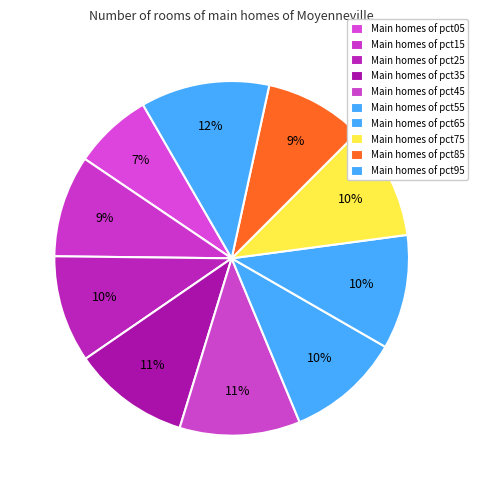

How many slices are in this pie chart?

10